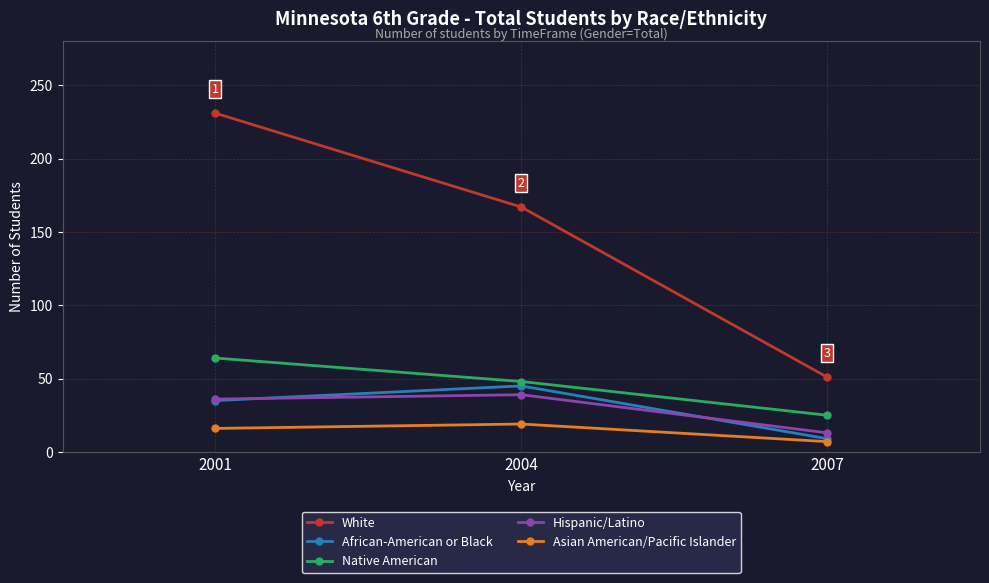

What is the highest value of the Hispanic/Latino series?

39